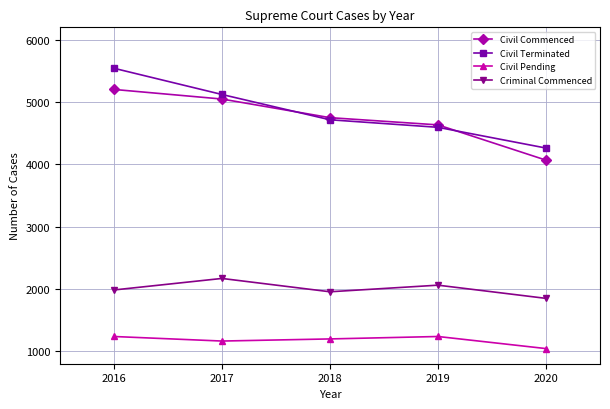

Which series has the largest total across all categories?

Civil Terminated